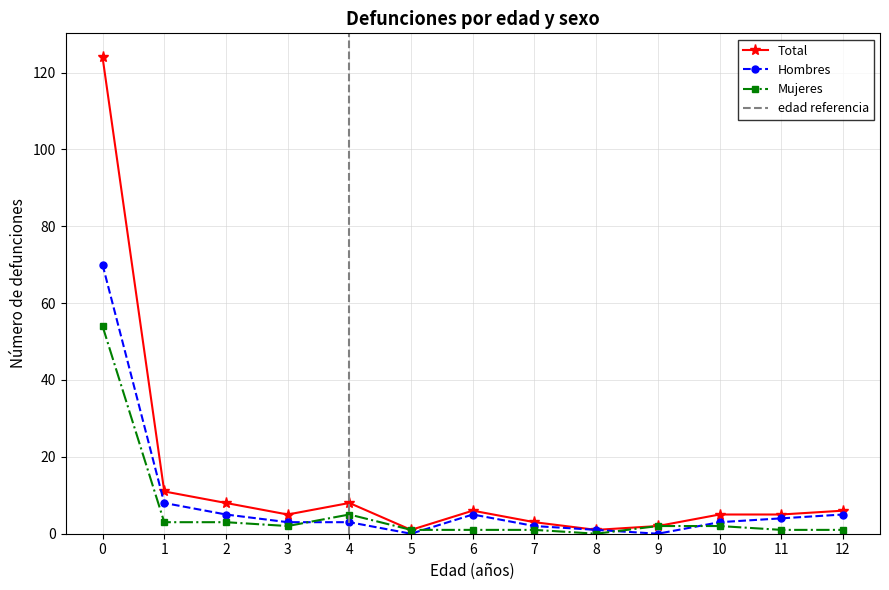

Rank the series by their average value, from highest to lowest.

Total, Hombres, Mujeres